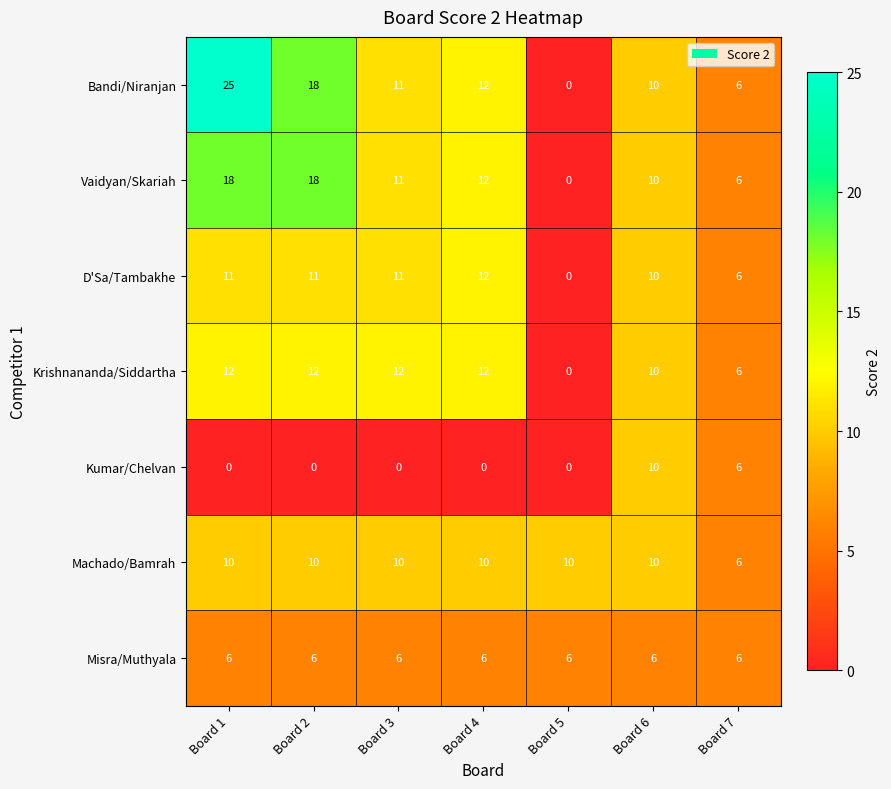

What is the difference between the Krishnananda/Siddartha values at Board 3 and Board 5?

12